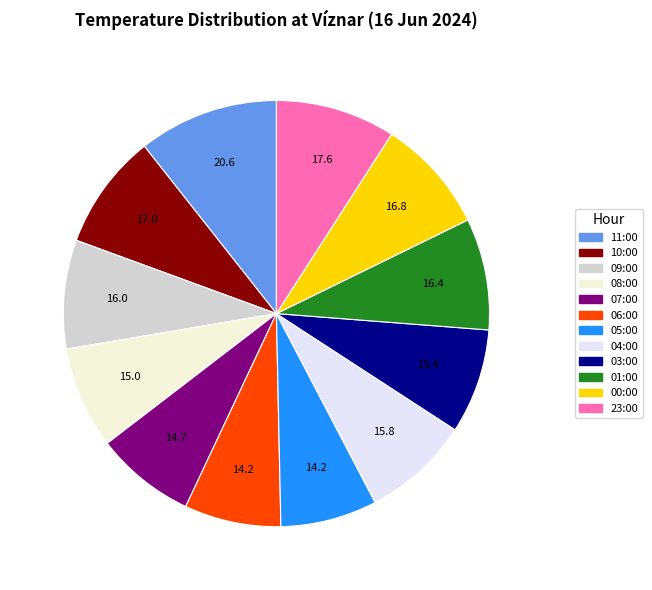

To the nearest percent, what is the difference between the largest and smallest slice percentages?

3%